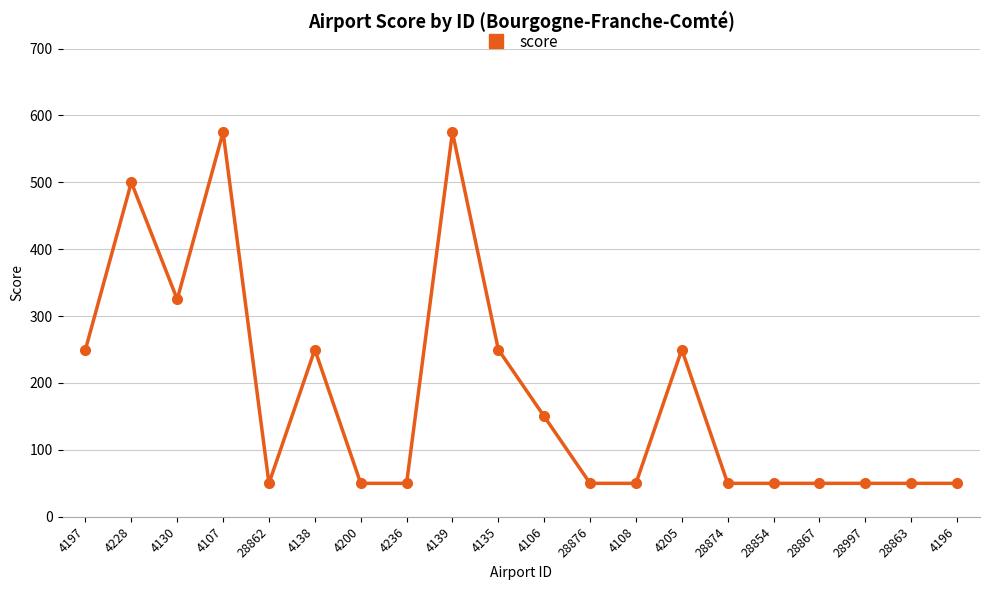

What is the label of the 9th point from the left?

4139